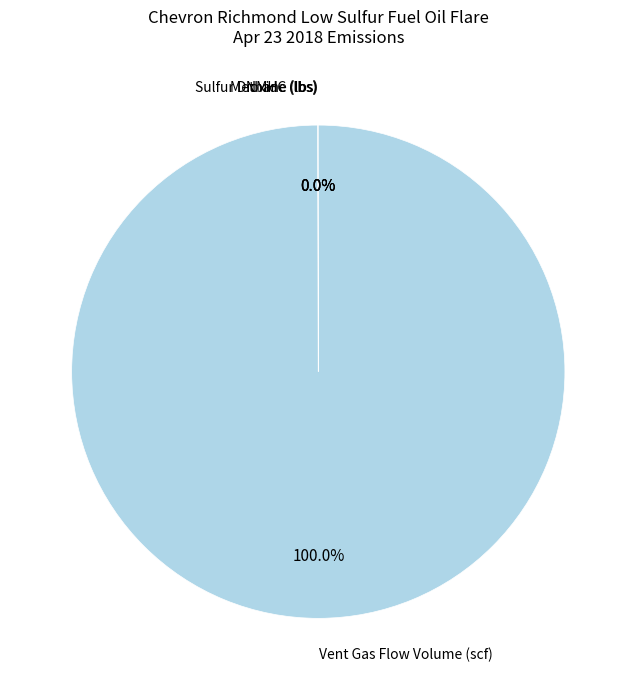

Does any single category account for the majority?

Yes